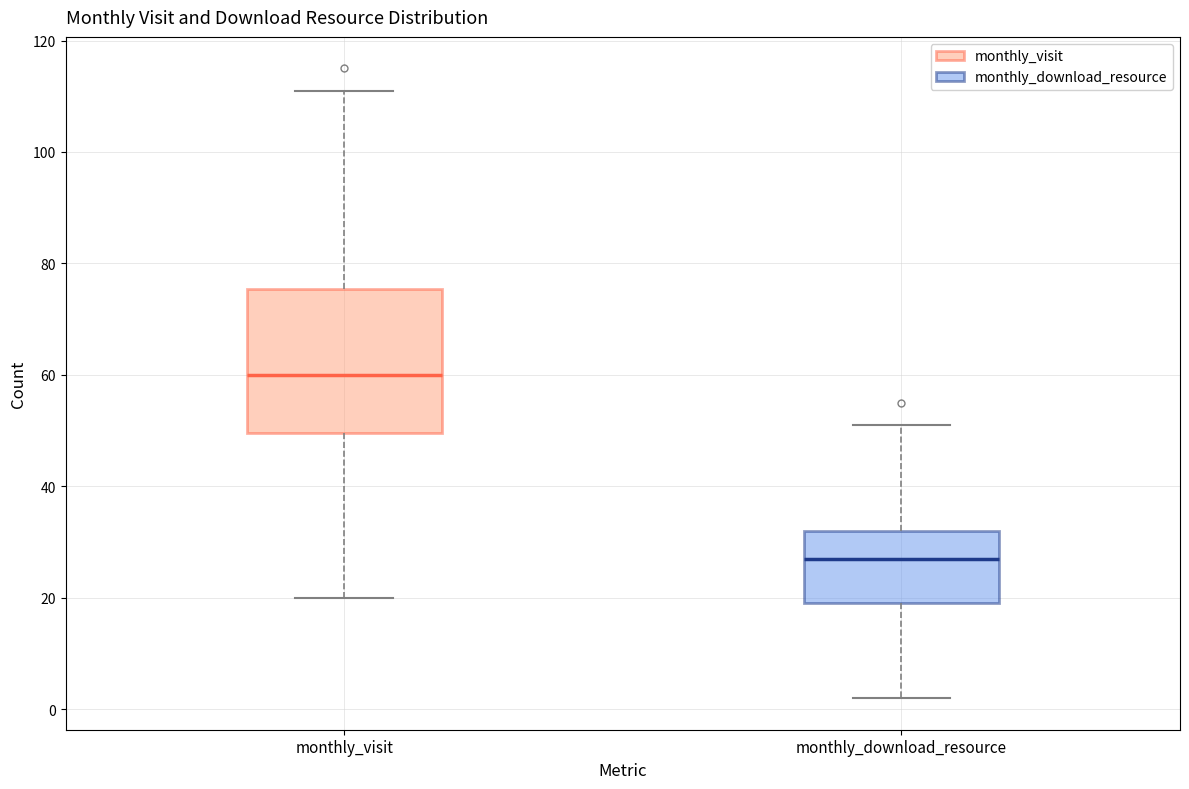

Which box's median line is the highest?

monthly_visit